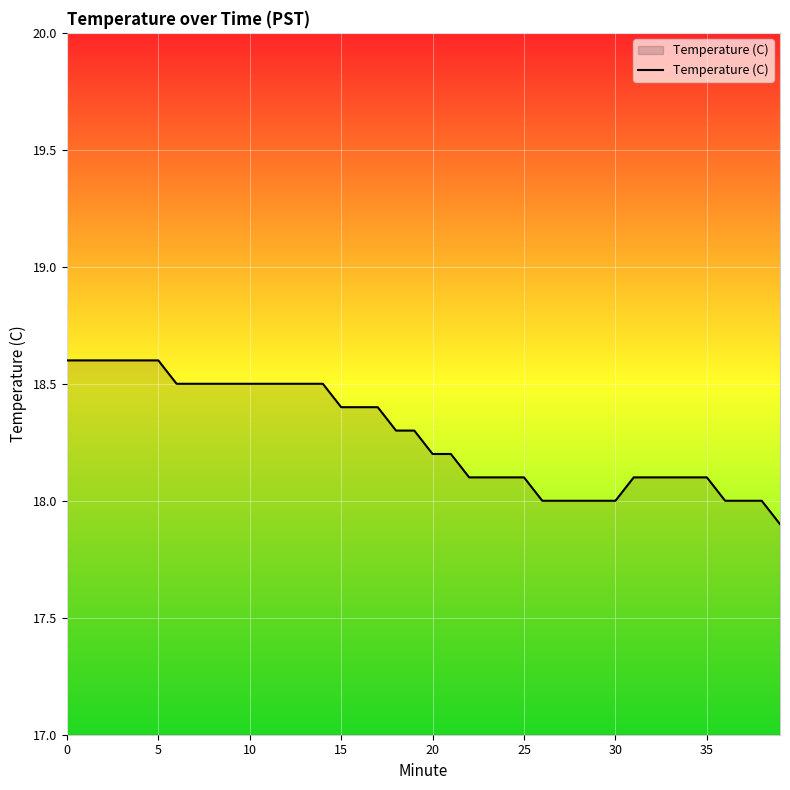

What is the smallest value displayed?

17.9